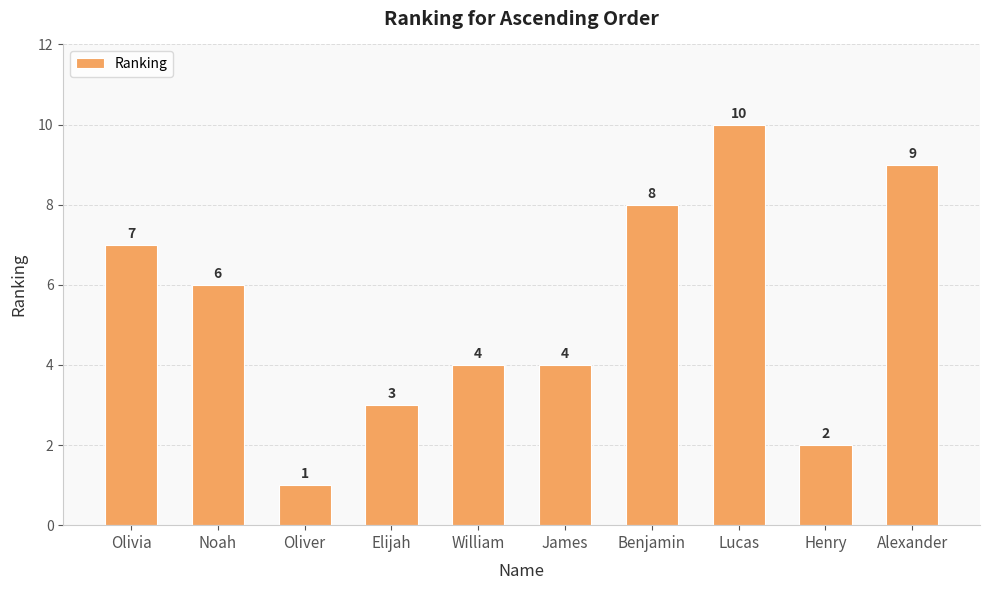

What position from the right is Noah?

9